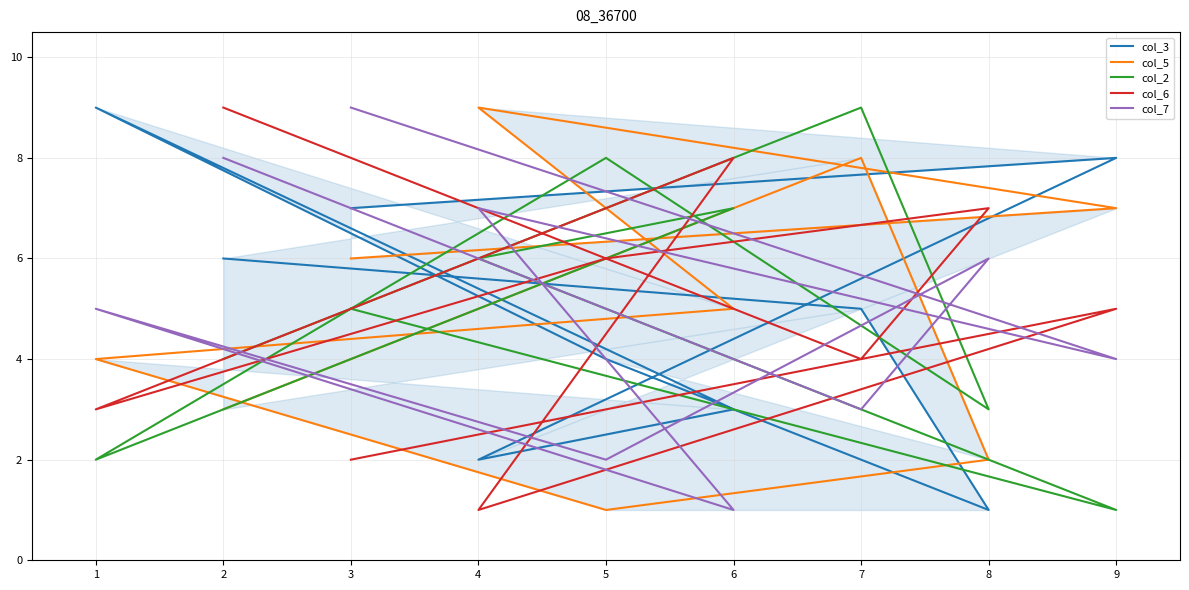

Is it true that col_2 equals 10 at 4?

False